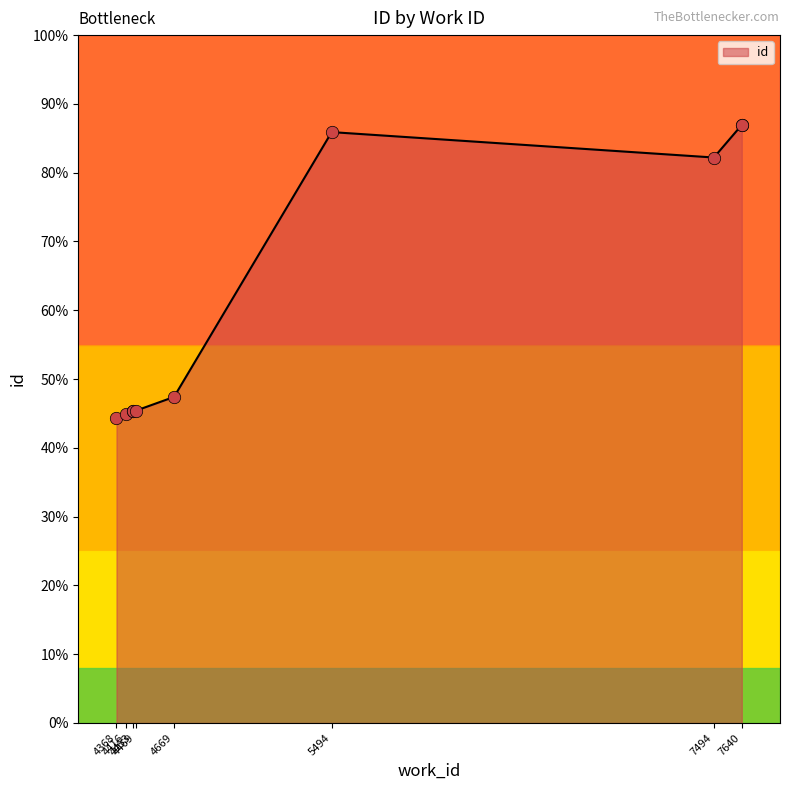

What is the change in value from 4453 to 4669?

+545